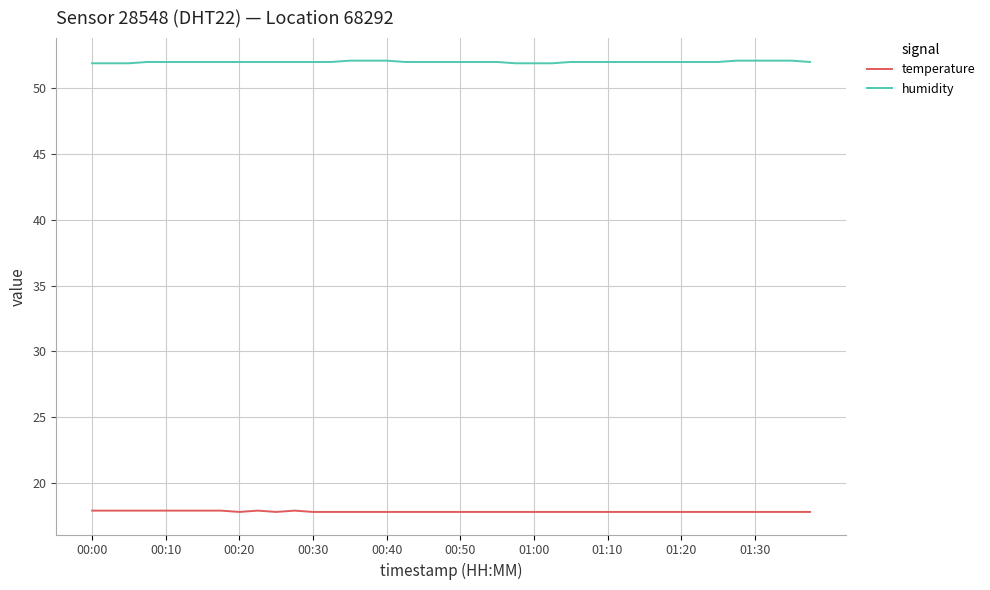

What is the minimum value shown in the chart?

17.8